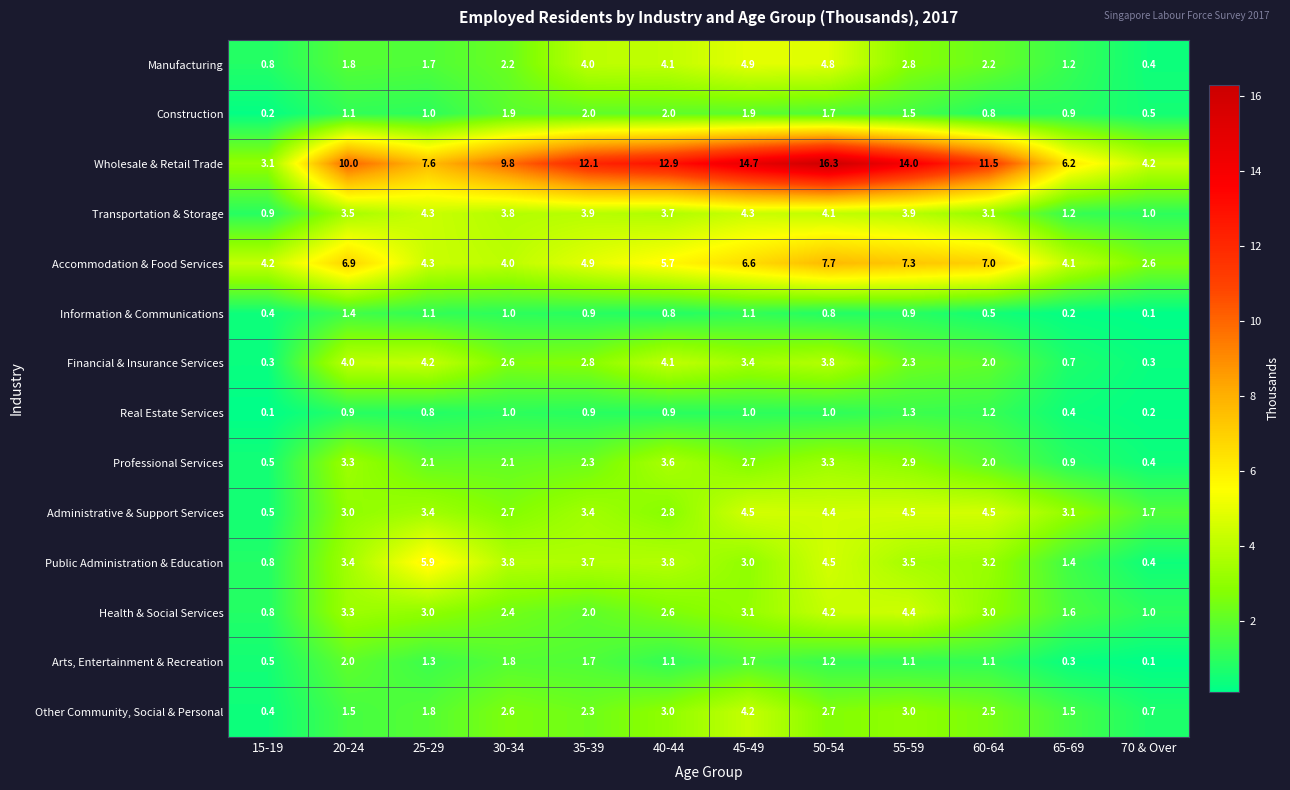

What is the sum of all Wholesale & Retail Trade values?

122.4